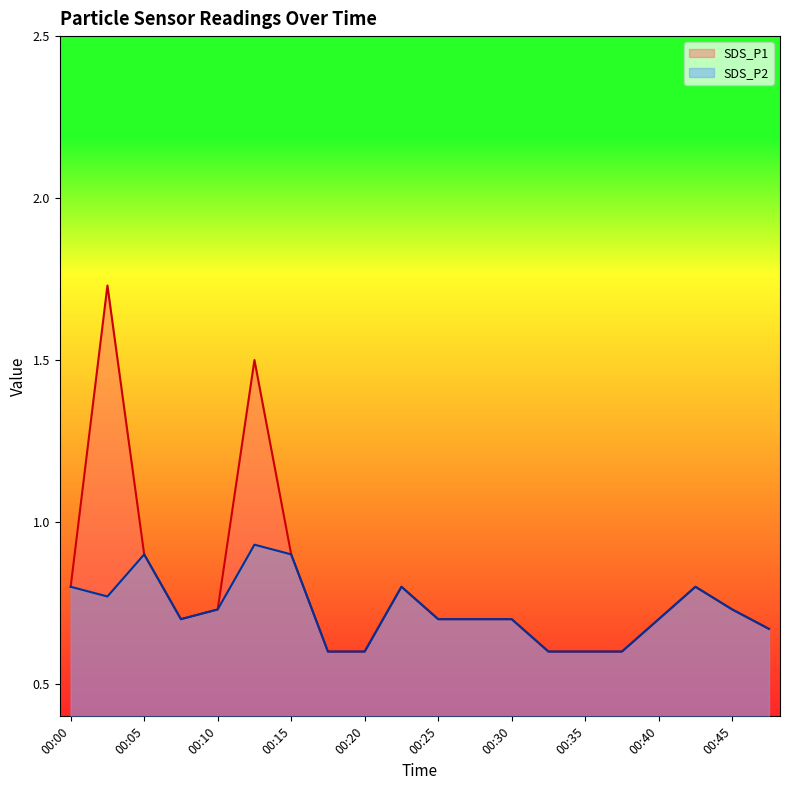

Does the chart have visible grid lines?

No